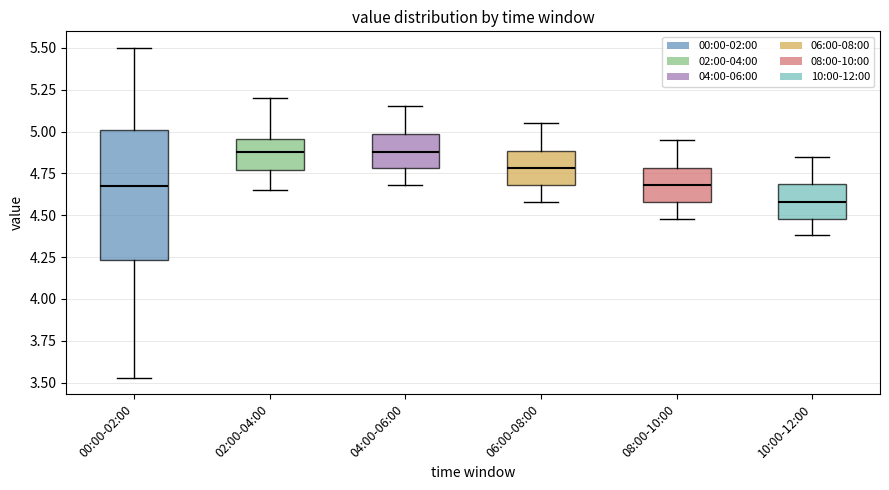

Reading left to right, transcribe this box plot: for each box, give where its median line is, the range the box spans, and where its two whiskers end, as read against the y-axis. The values are not printed on the chart, so give them approximately, as read against the axis.

00:00-02:00: median 4.70, box 4.25 to 5.00, whiskers 3.55 to 5.50
02:00-04:00: median 4.90, box 4.75 to 4.95, whiskers 4.65 to 5.20
04:00-06:00: median 4.90, box 4.80 to 5.00, whiskers 4.70 to 5.15
06:00-08:00: median 4.80, box 4.70 to 4.90, whiskers 4.60 to 5.05
08:00-10:00: median 4.70, box 4.60 to 4.80, whiskers 4.50 to 4.95
10:00-12:00: median 4.60, box 4.50 to 4.70, whiskers 4.40 to 4.85